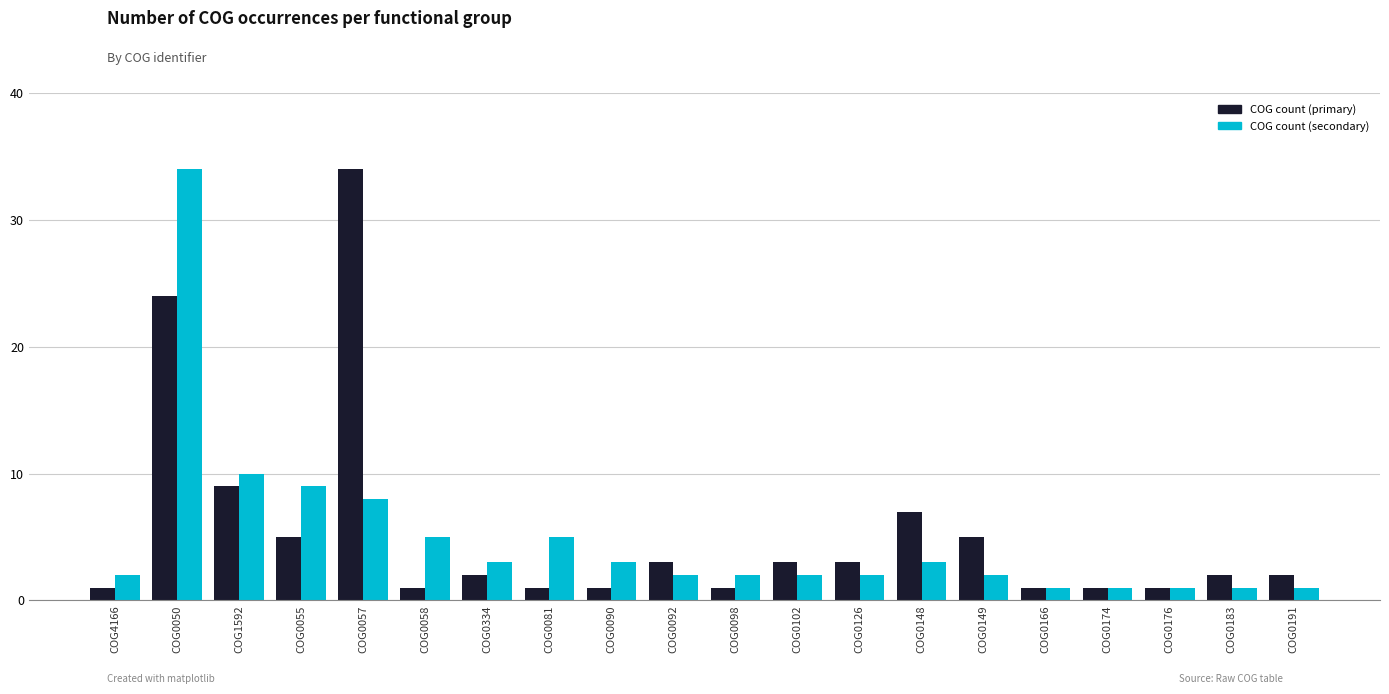

What is the value of the COG count (primary) bar at the 3rd from the left?

9